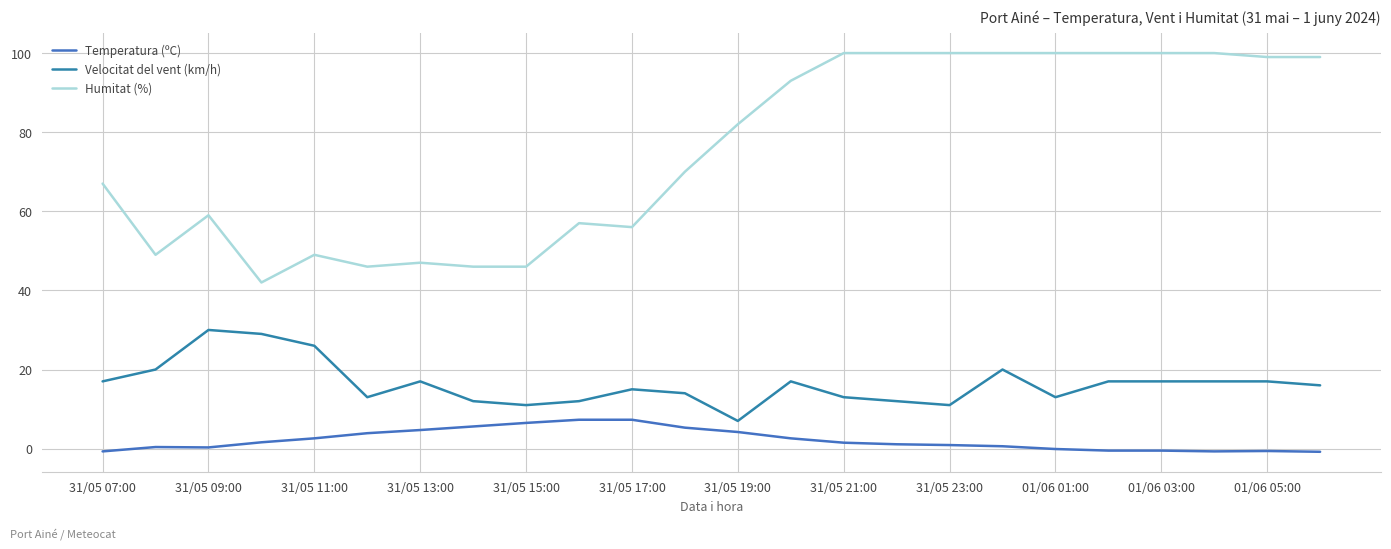

How many lines are shown in the chart?

3